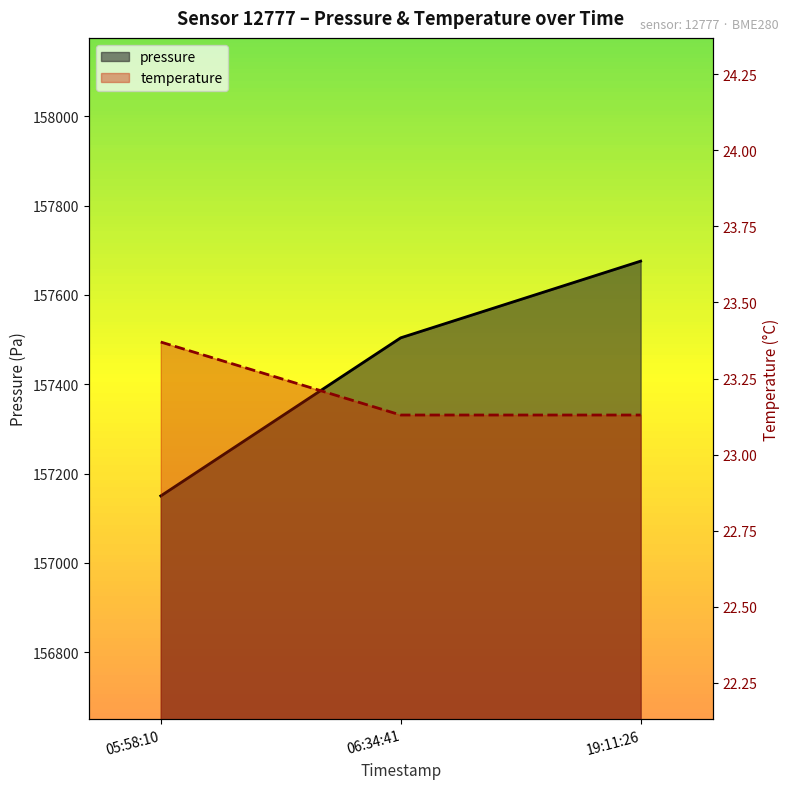

What is the difference between the second highest and minimum values in the pressure series?

354.1